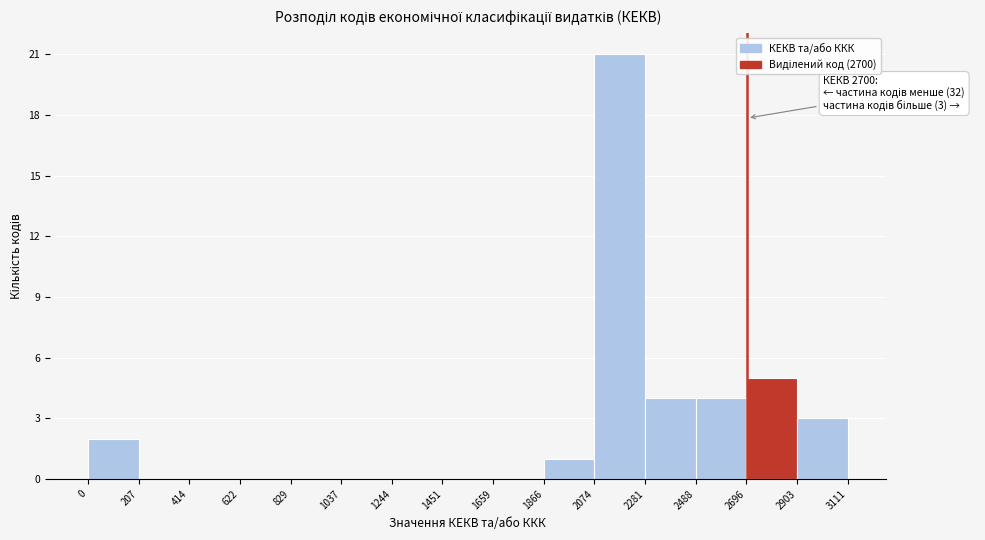

Which range on the x-axis has the tallest bar?

2074 to 2281